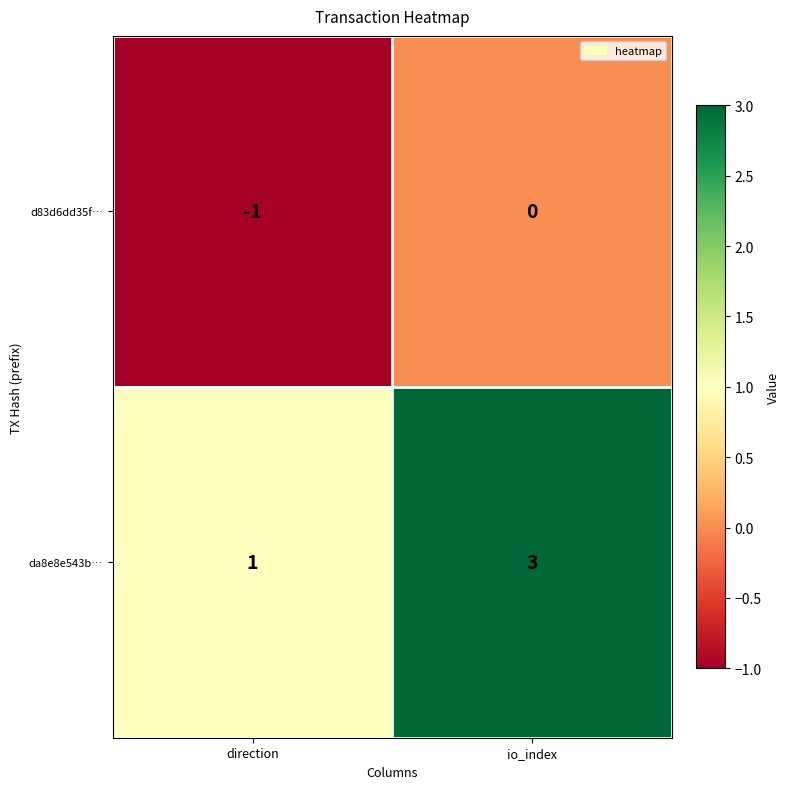

The value of da8e8e543b… at direction is 1. True or false?

True